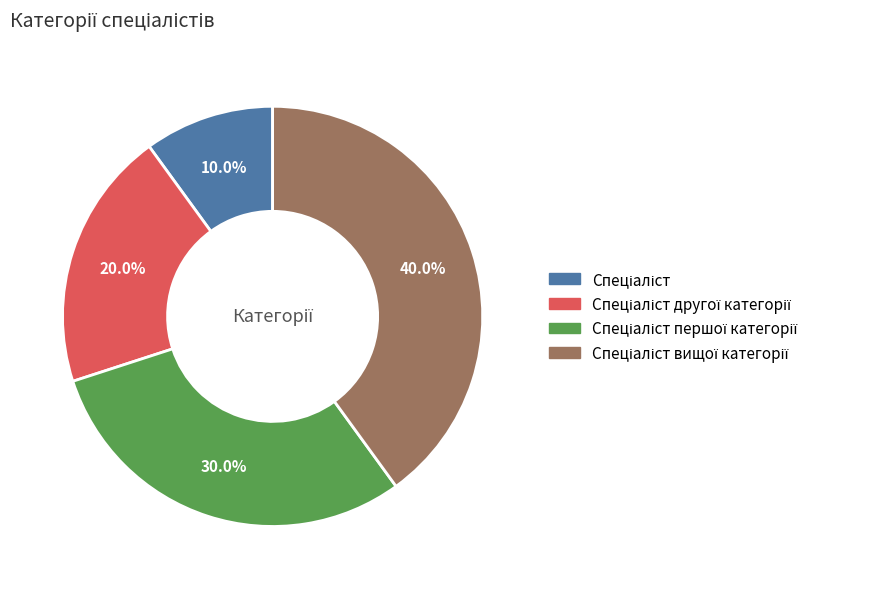

Is there a majority slice in this chart?

No